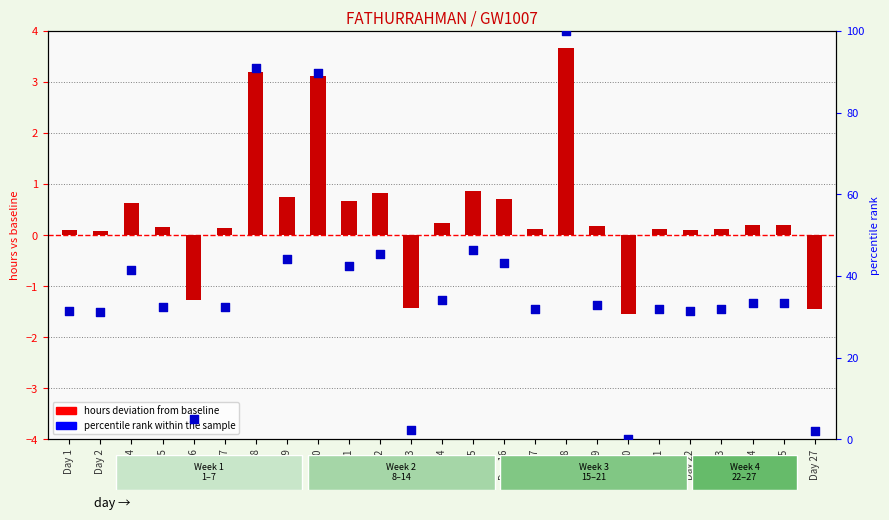

Is the value of percentile rank within the sample at Day 2 greater than the value of hours deviation at Day 16?

Yes